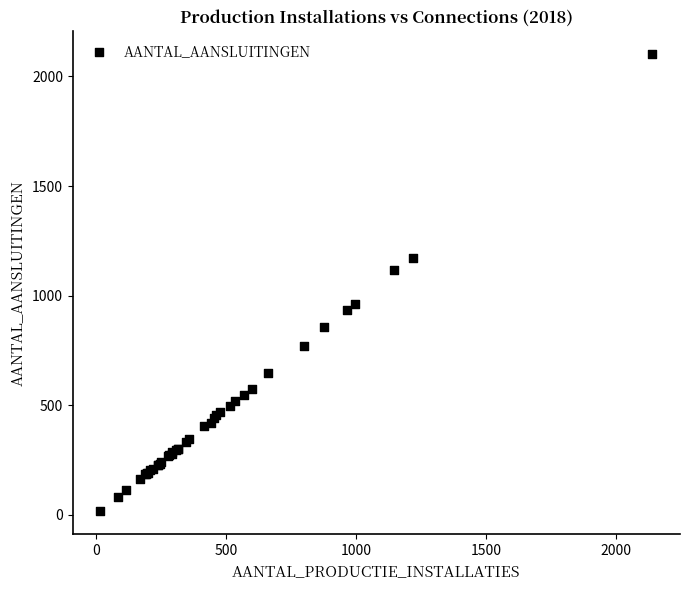

What Y value in the scatter plot is closest to 1058?

1116